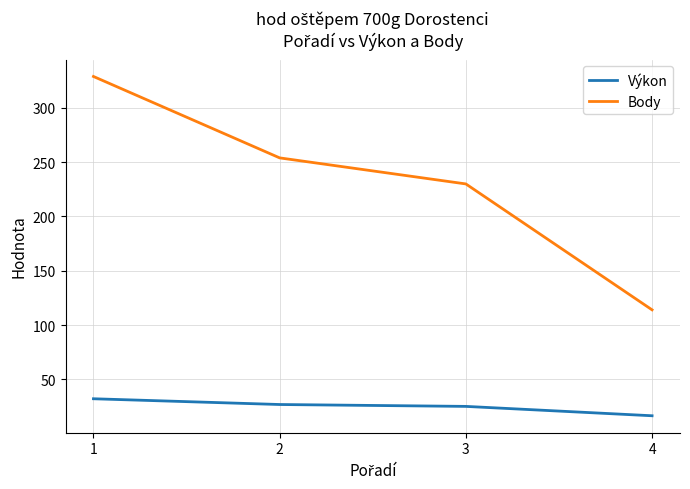

Read the Výkon value at 3.

25.1